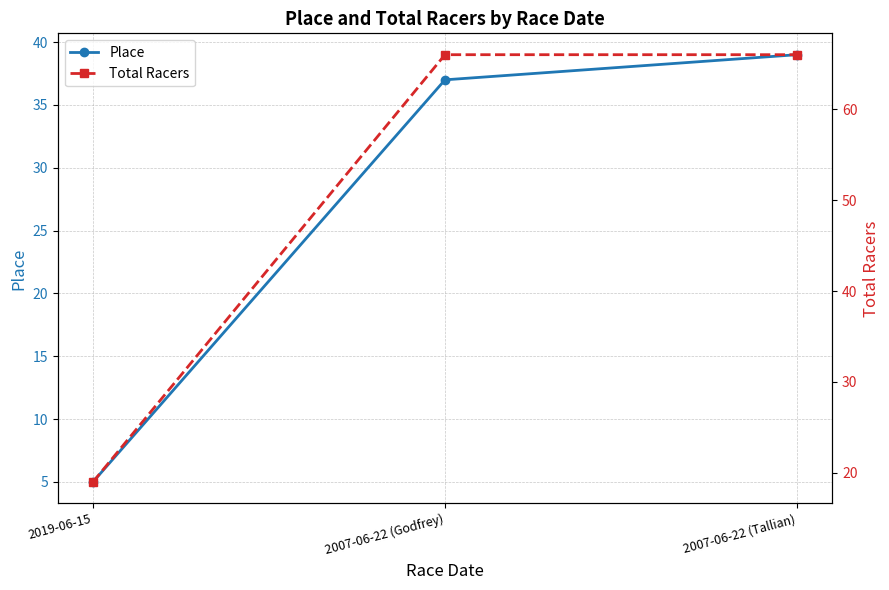

Is the value of Place at 2007-06-22 (Godfrey) greater than the value of Total Racers at 2007-06-22 (Tallian)?

No